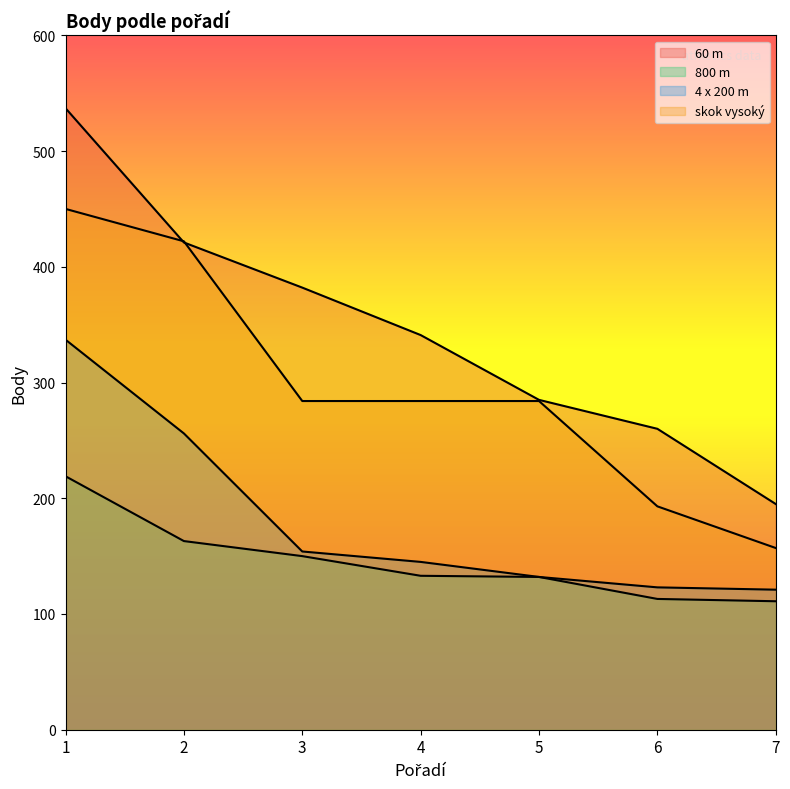

At how many categories does at least one series exceed 337?

4